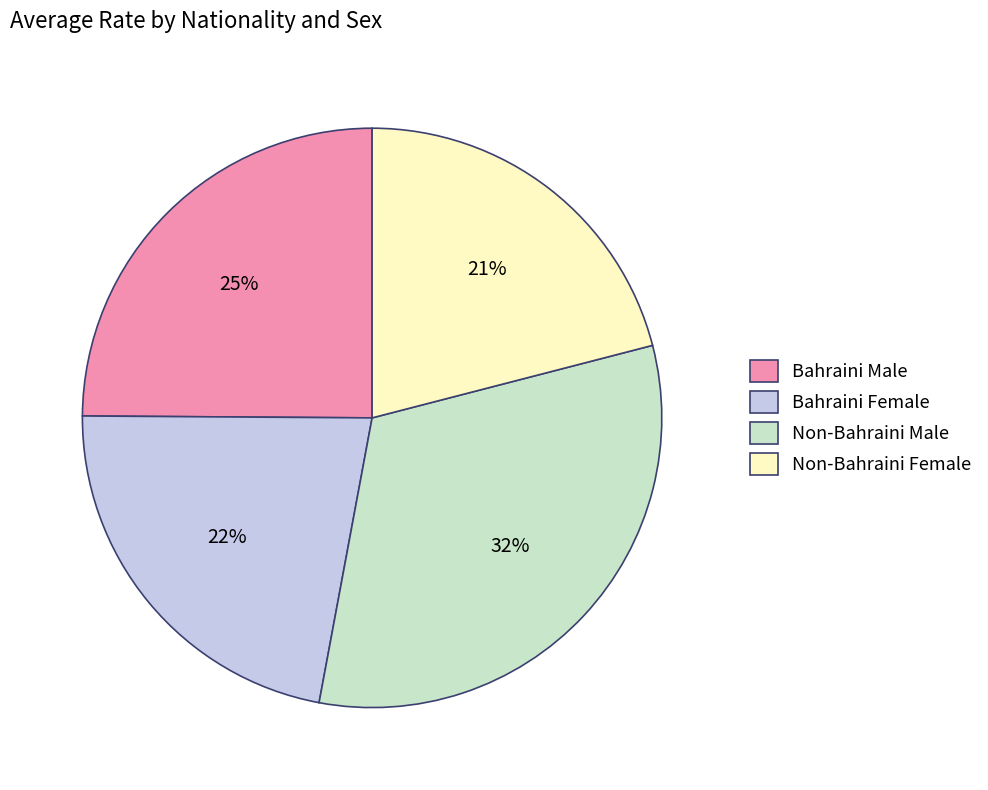

True or false: Bahraini Male accounts for 18% of the total.

False